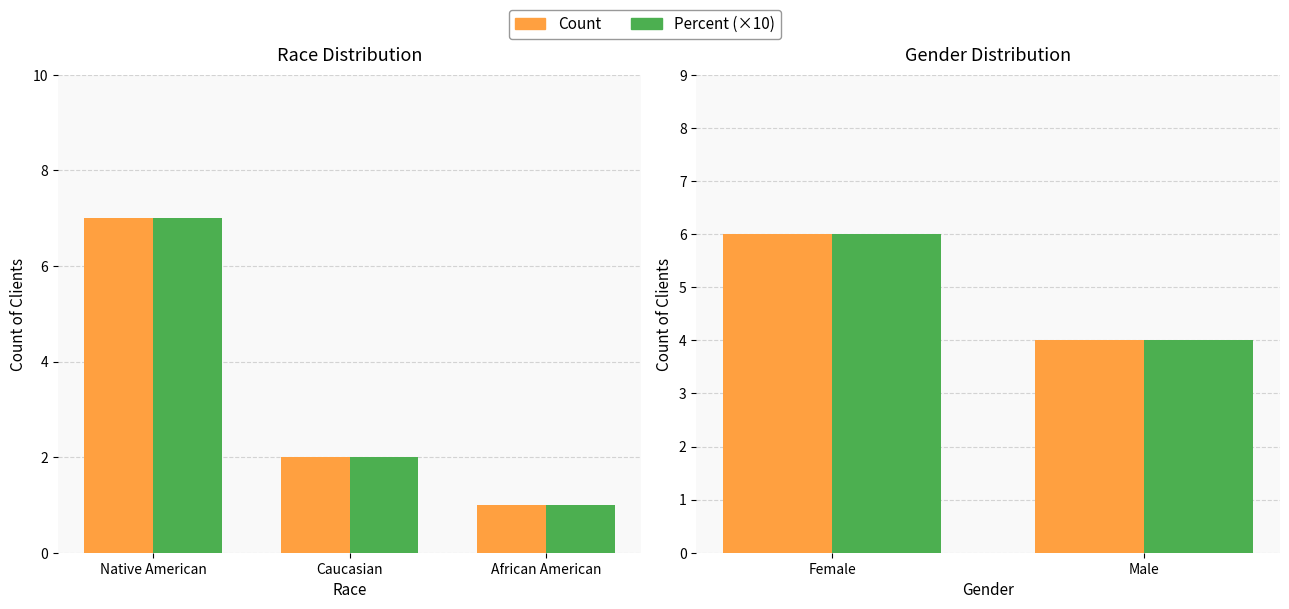

The value of Percent (×10) at Female is 2. True or false?

False